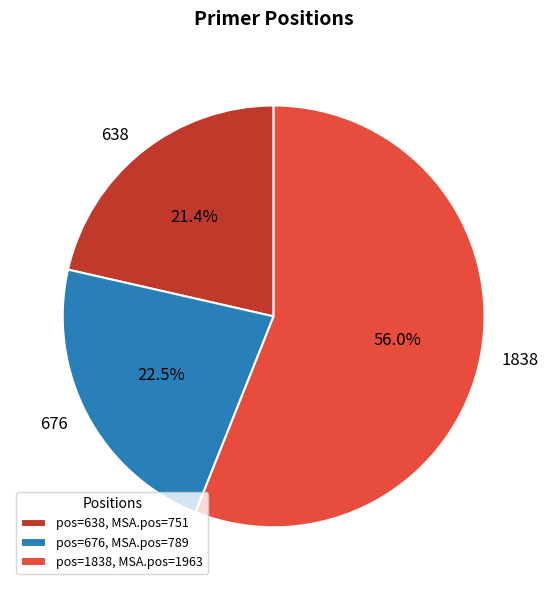

The 638 slice represents 30% of the pie. True or false?

False